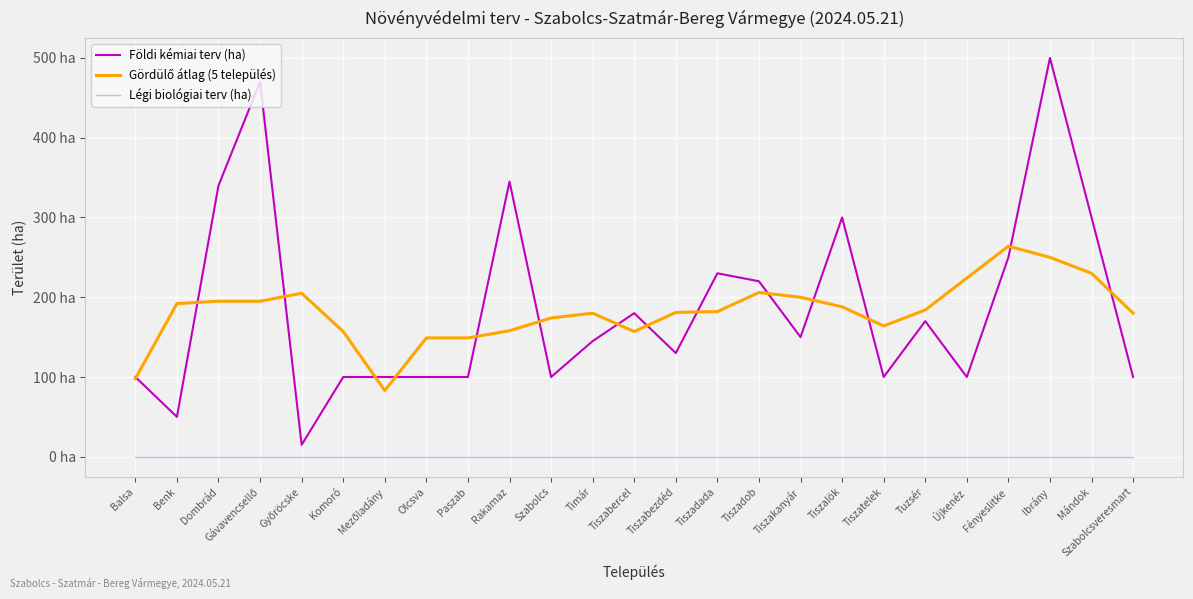

What is the difference between the highest and lowest values at Győröcske?

205